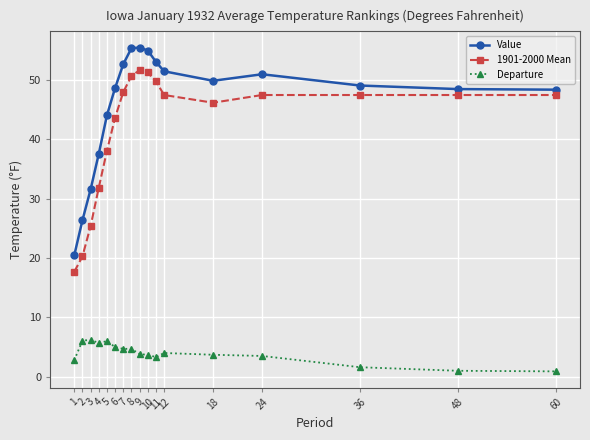

What is the sum of the Value values at 8 and 1?

75.9